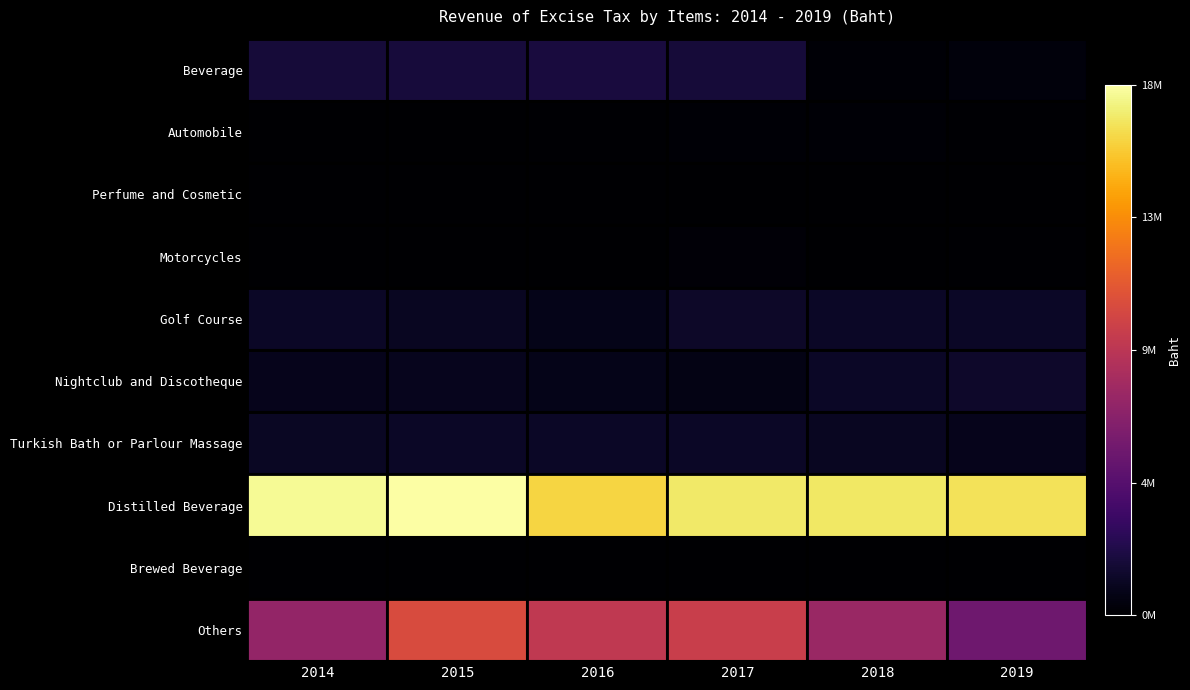

Which series has the largest total across all categories?

Distilled Beverage